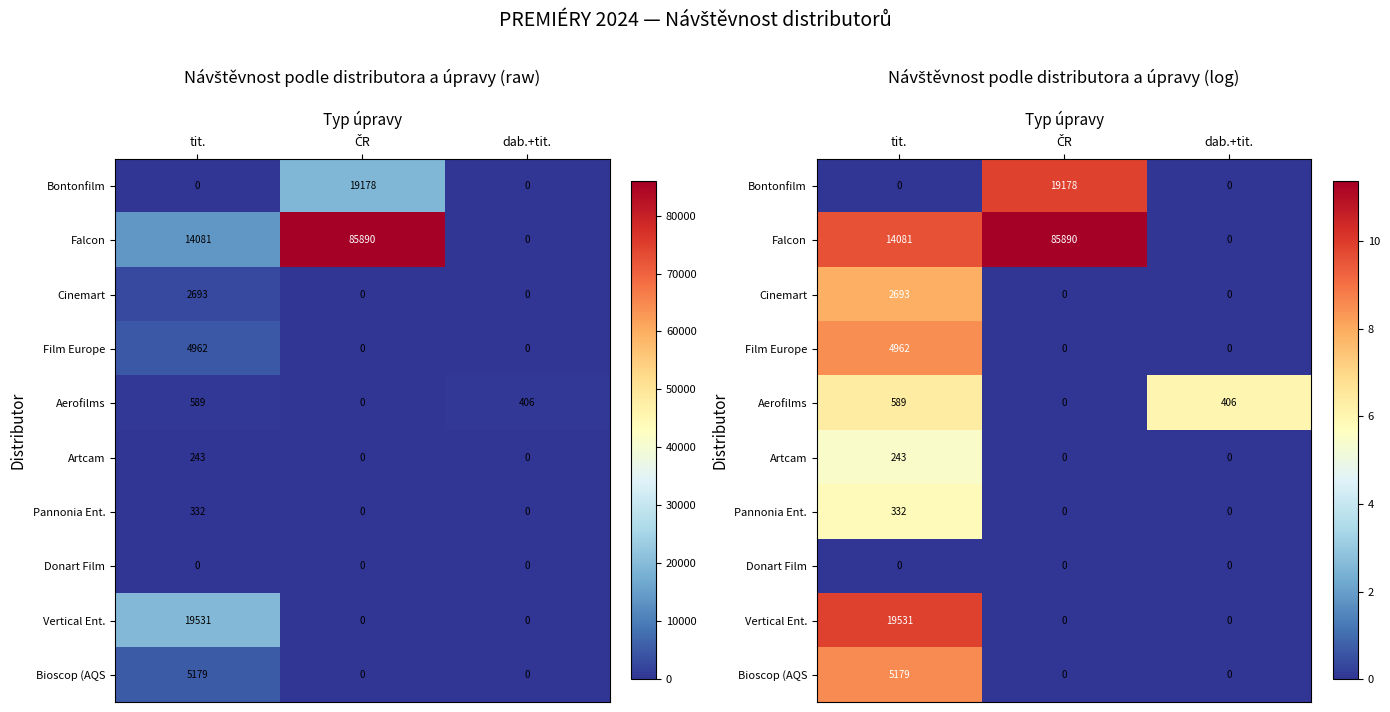

What is the sum of all Falcon values?

20.9